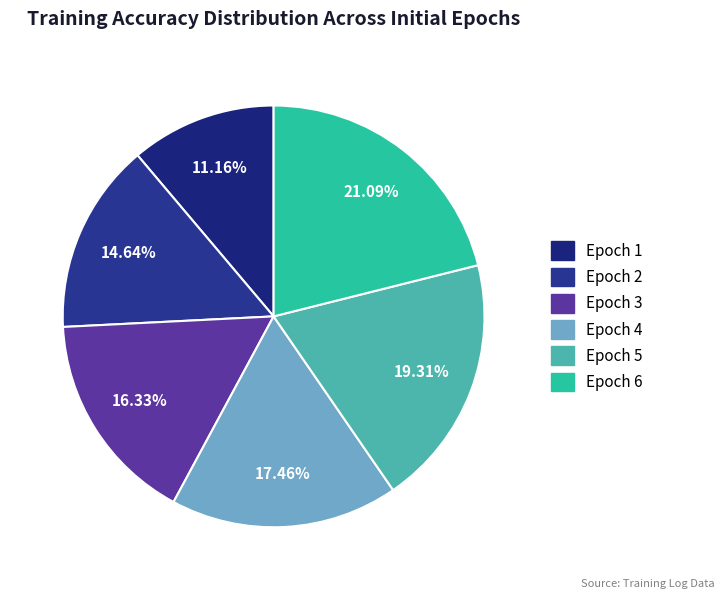

Does any single category account for the majority?

No